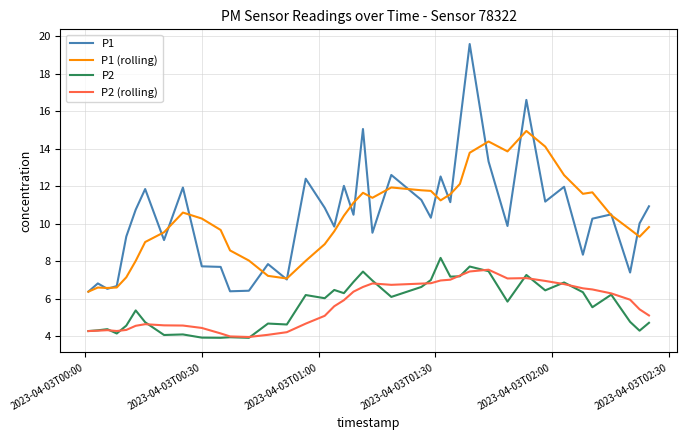

Rank the series by their maximum value, from lowest to highest.

P2 (rolling), P2, P1 (rolling), P1